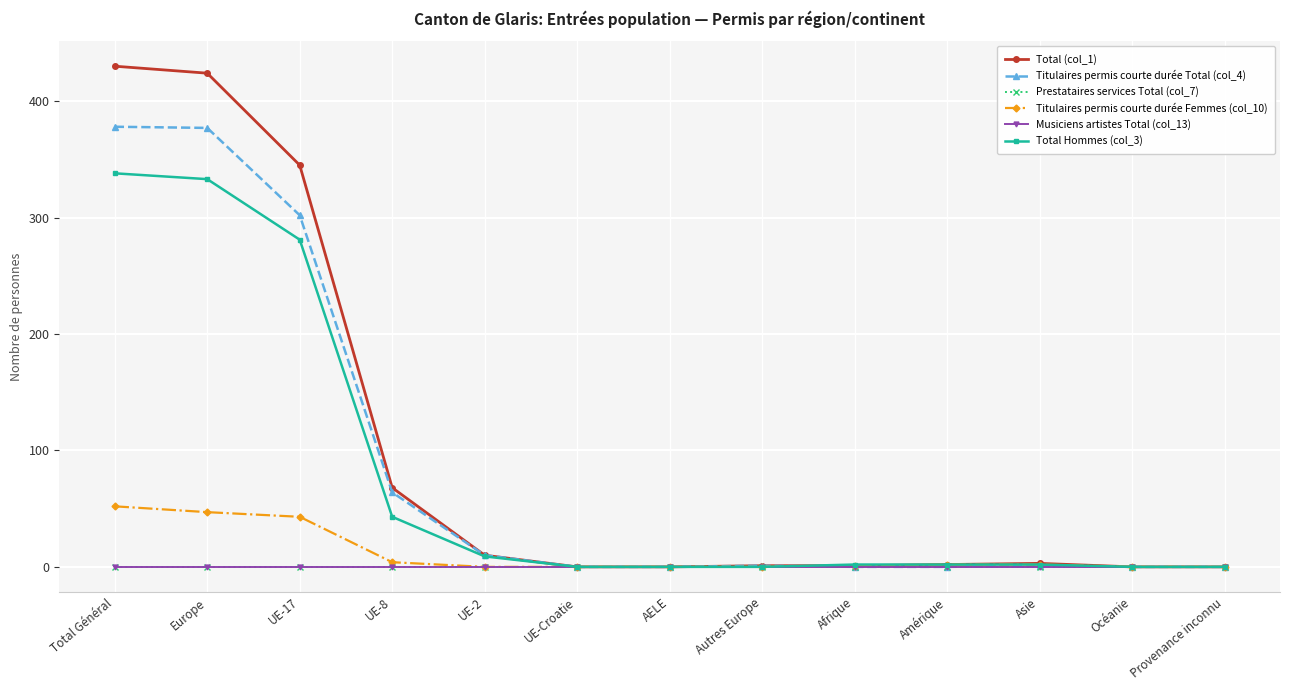

Between Europe and Asie, which series saw the biggest shift?

Total (col_1)